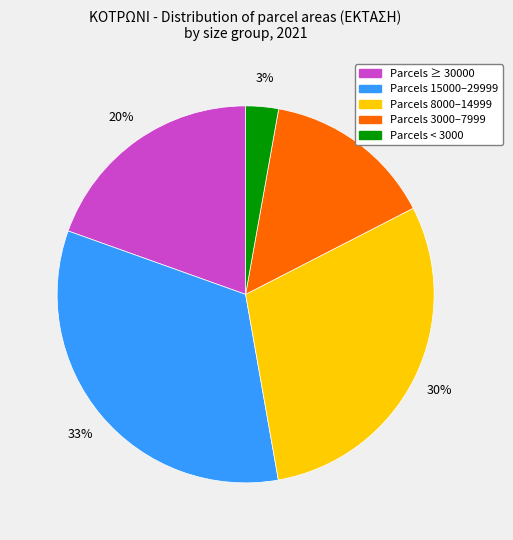

Is there any slice that represents more than half of the pie?

No